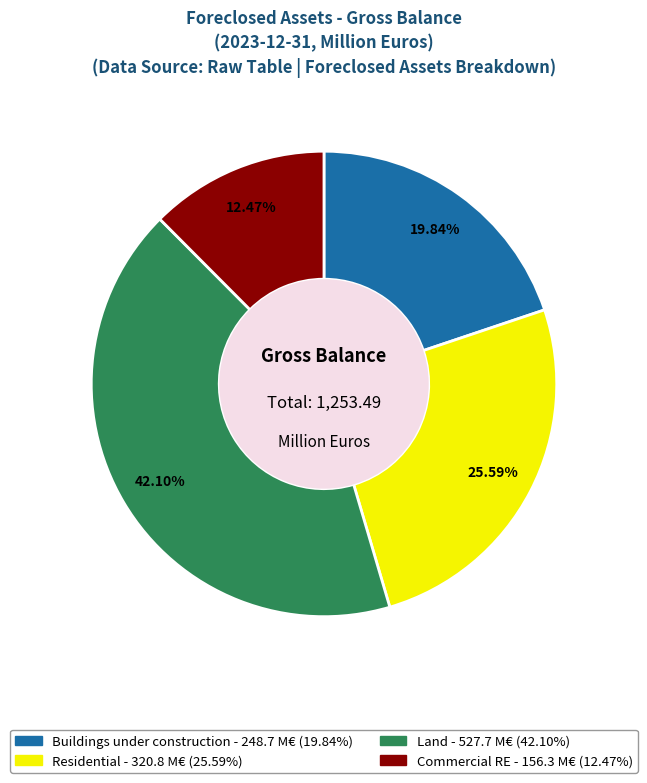

How many segments does this pie chart have?

4